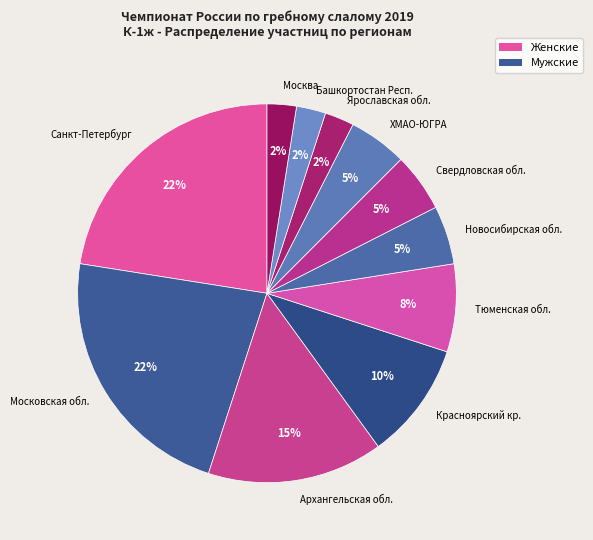

How many slices are in this pie chart?

11